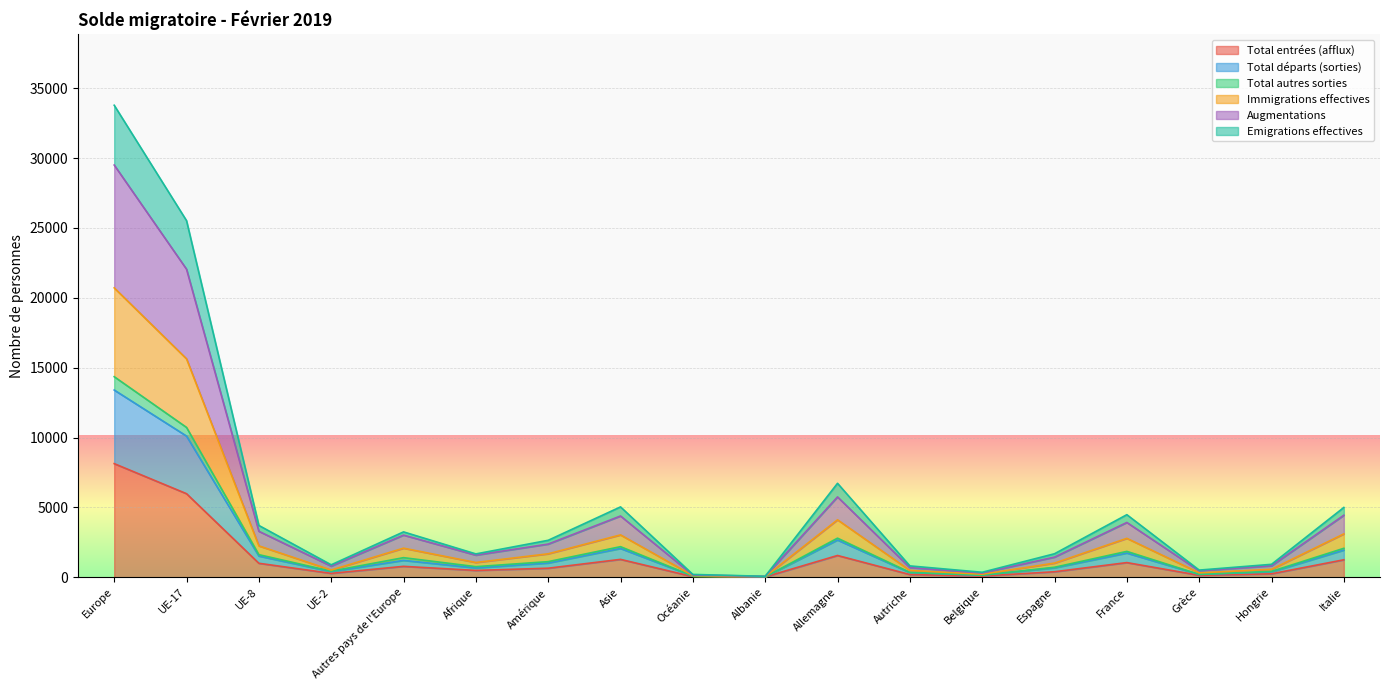

What is the value of the Total entrées (afflux) point at the 17th from the left?

243